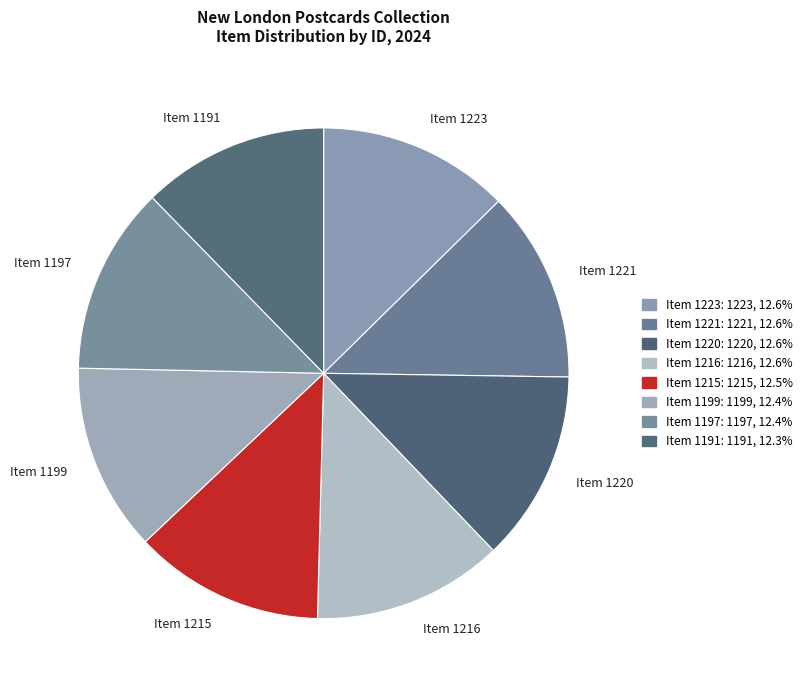

Approximately how many times larger is the value at Item 1216 compared to Item 1223?

1.0